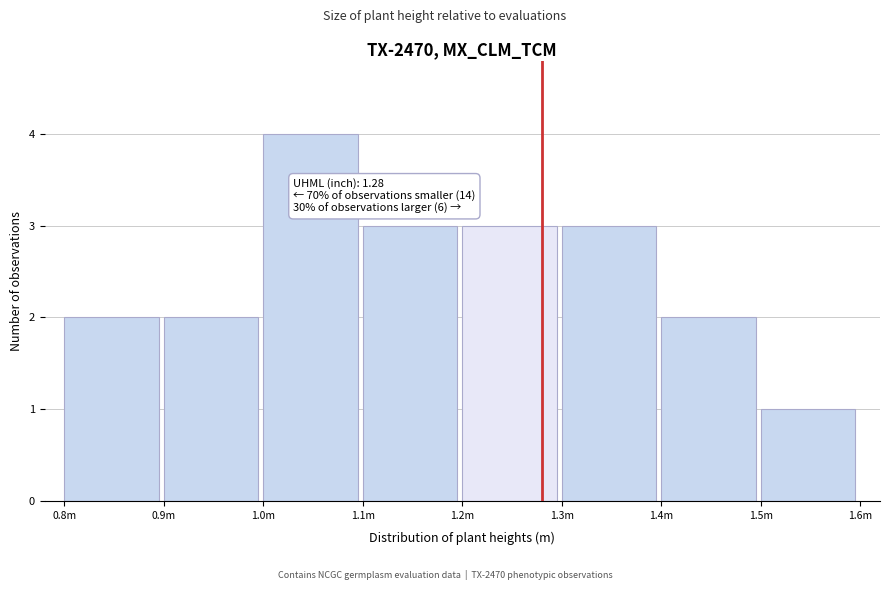

Reading right to left, what are all the values shown in this chart?

1	2	3	3	3	4	2	2